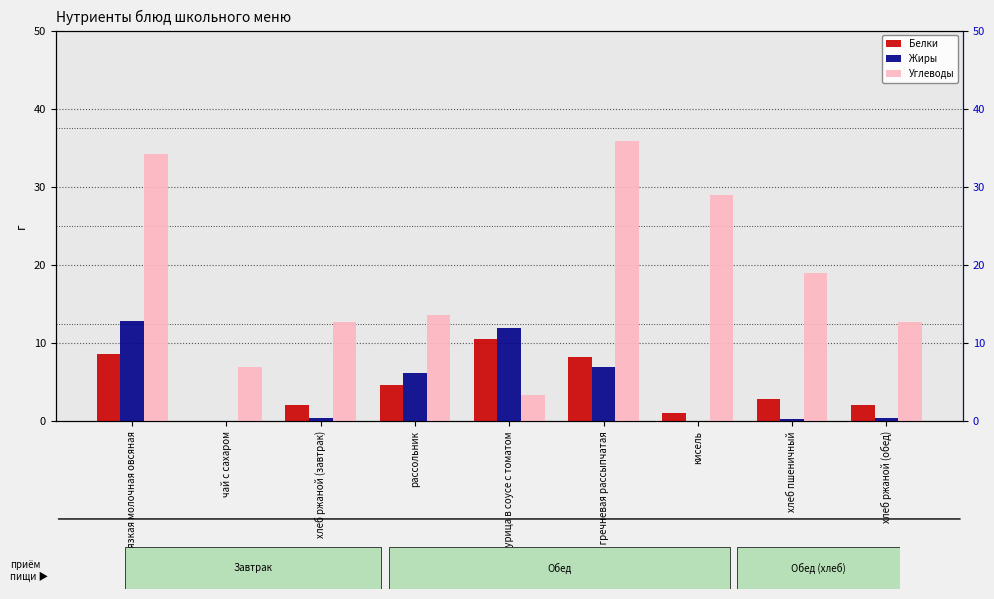

Reading left to right, what are all the values shown in this chart?

Белки: 8.6	0.0	2.1	4.7	10.5	8.2	1.0	2.8	2.1
Жиры: 12.8	0.0	0.4	6.2	11.9	6.9	0.0	0.3	0.4
Углеводы: 34.2	7.0	12.7	13.6	3.4	35.9	29.0	19.0	12.7